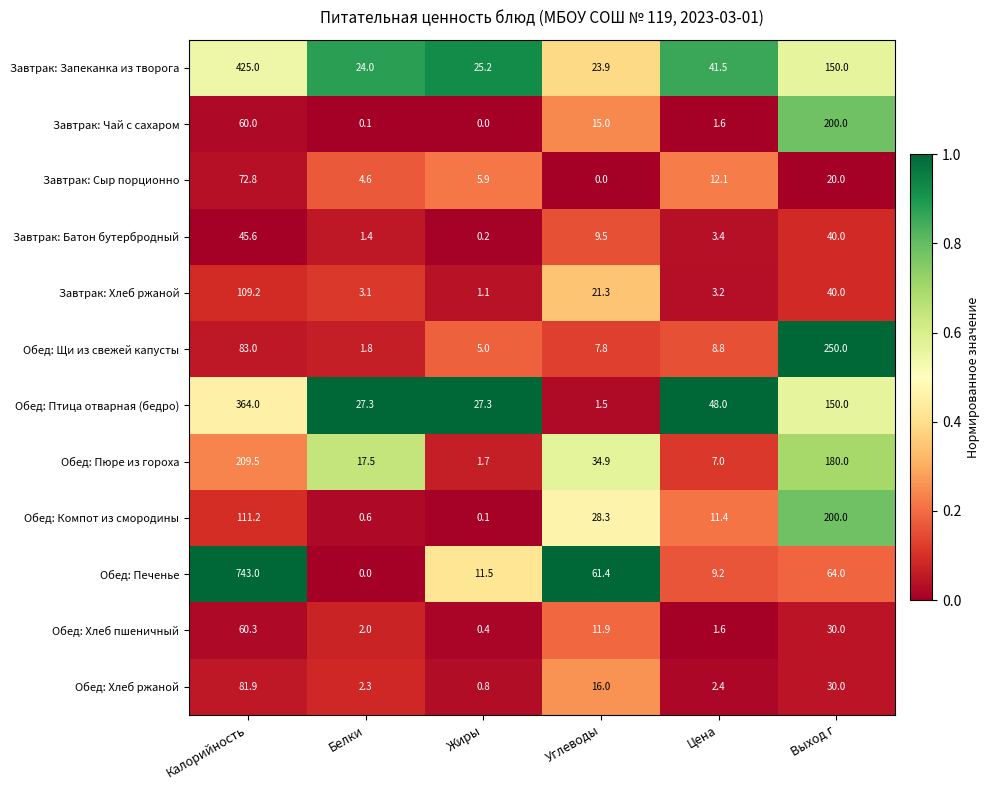

Which series has the largest range (max minus min)?

Обед: Печенье